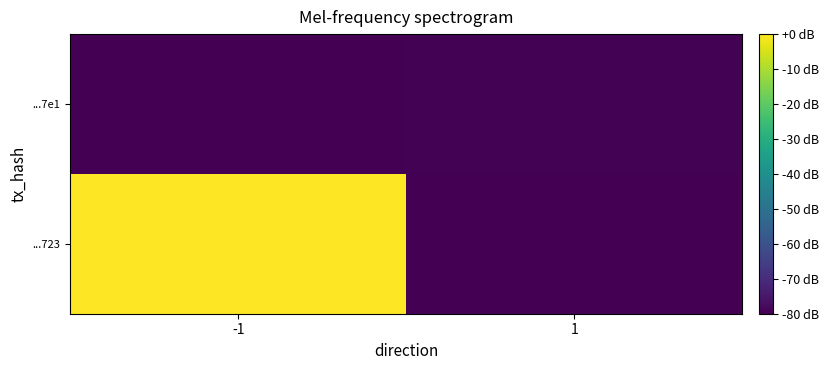

List the series in order of their peak value, highest first.

...723, ...7e1